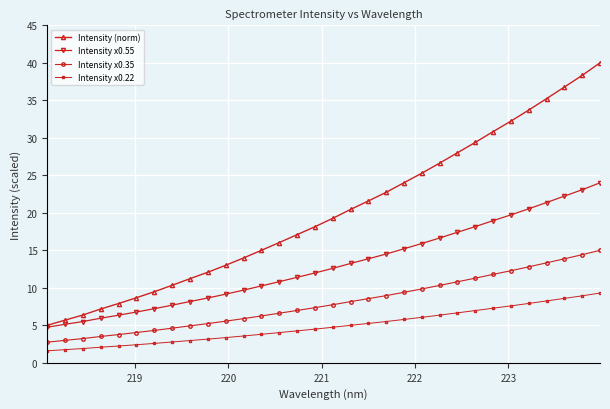

Rank the series by their maximum value, from lowest to highest.

Intensity x0.22, Intensity x0.35, Intensity x0.55, Intensity (norm)